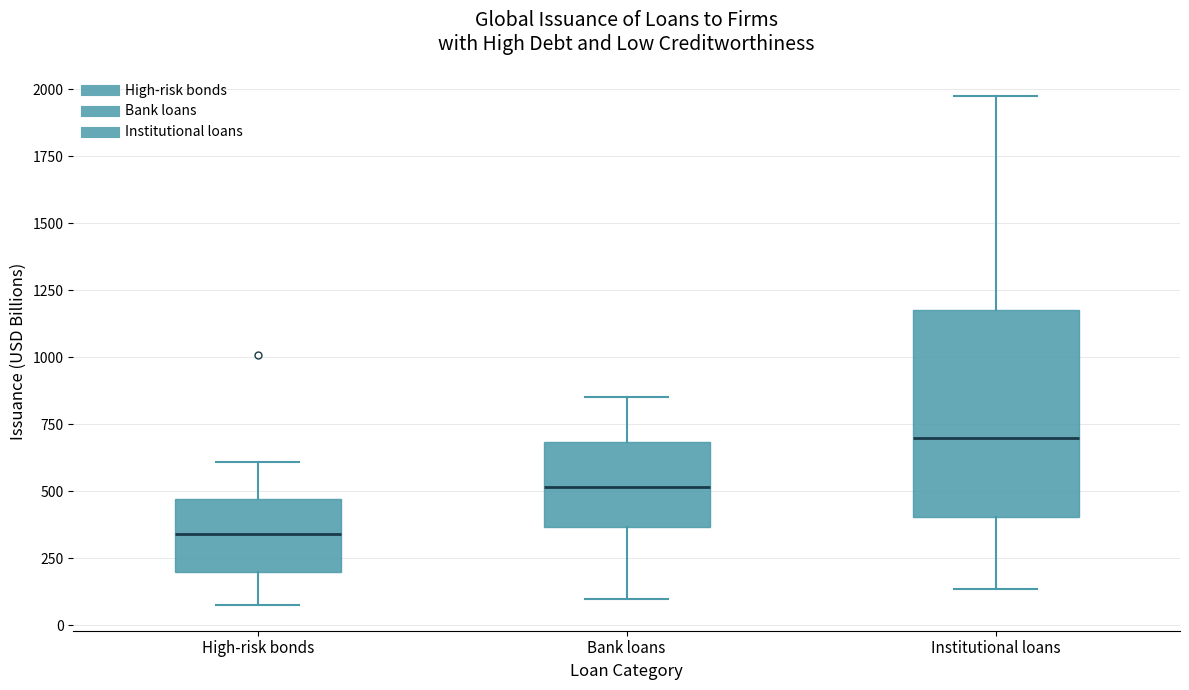

Where does the median line of the box for Institutional loans sit on the y-axis? The values are not printed on the chart, so give them approximately, as read against the axis.

700